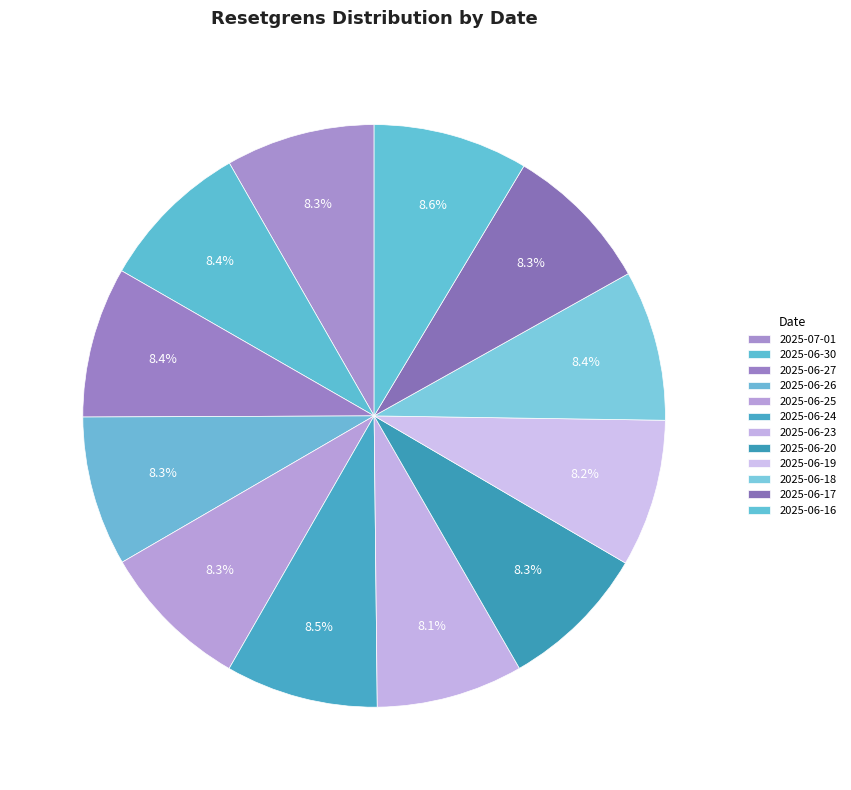

Does 2025-06-27 account for over 50% of the chart?

No